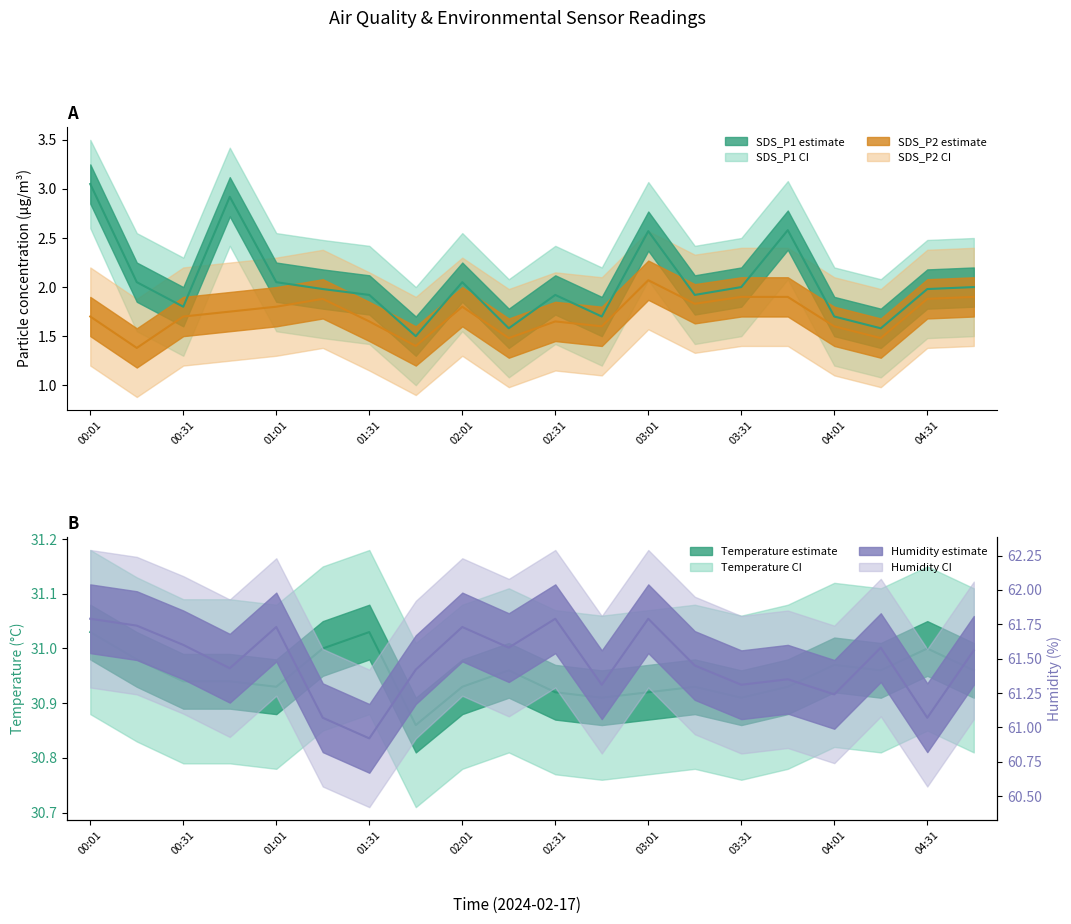

What is the minimum value shown in the chart?

1.4